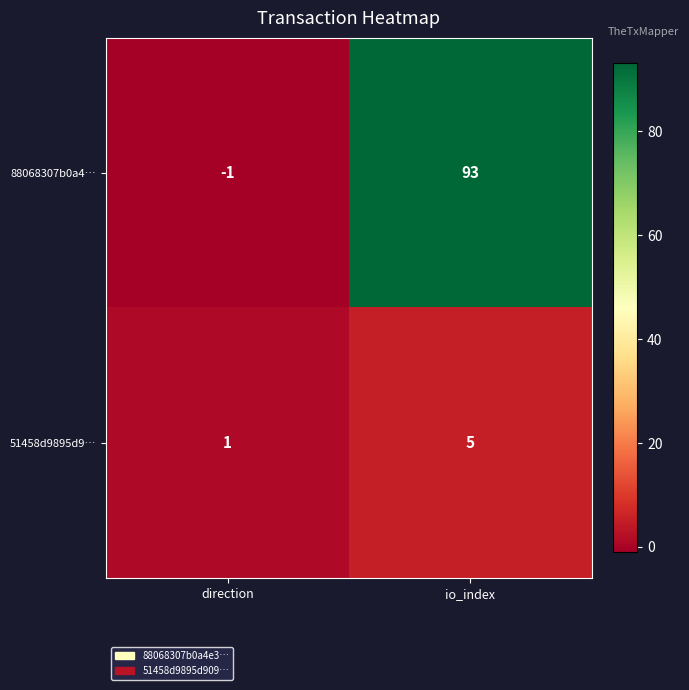

How many values in the 88068307b0a4… series are below 93?

1